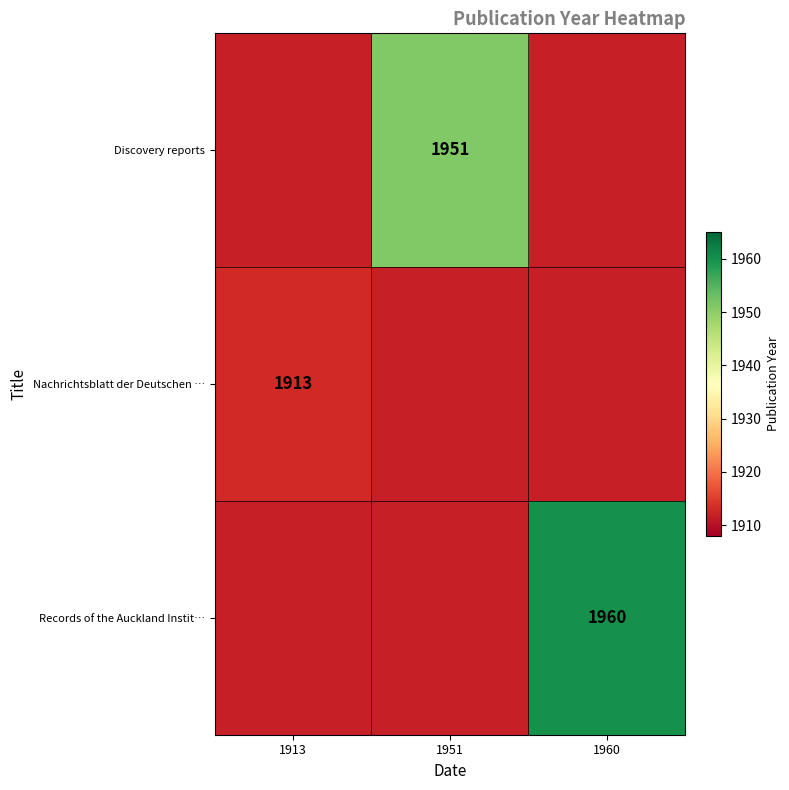

The value of Nachrichtsblatt der Deutschen … at 1913 is 3004. True or false?

False